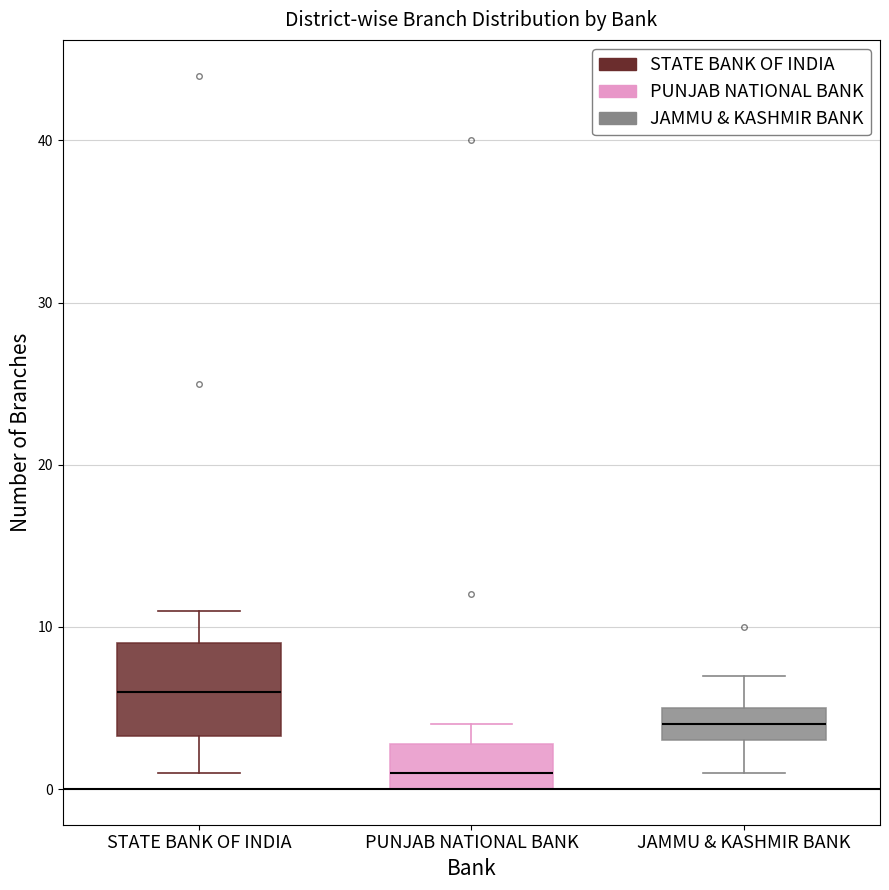

Reading left to right, read every box against the y-axis: the position of its median line, the range the box covers, and the ends of its whiskers. The values are not printed on the chart, so give them approximately, as read against the axis.

STATE BANK OF INDIA: median 6, box 3 to 9, whiskers 1 to 11
PUNJAB NATIONAL BANK: median 1, box 0 to 3, whiskers 0 to 4
JAMMU & KASHMIR BANK: median 4, box 3 to 5, whiskers 1 to 7